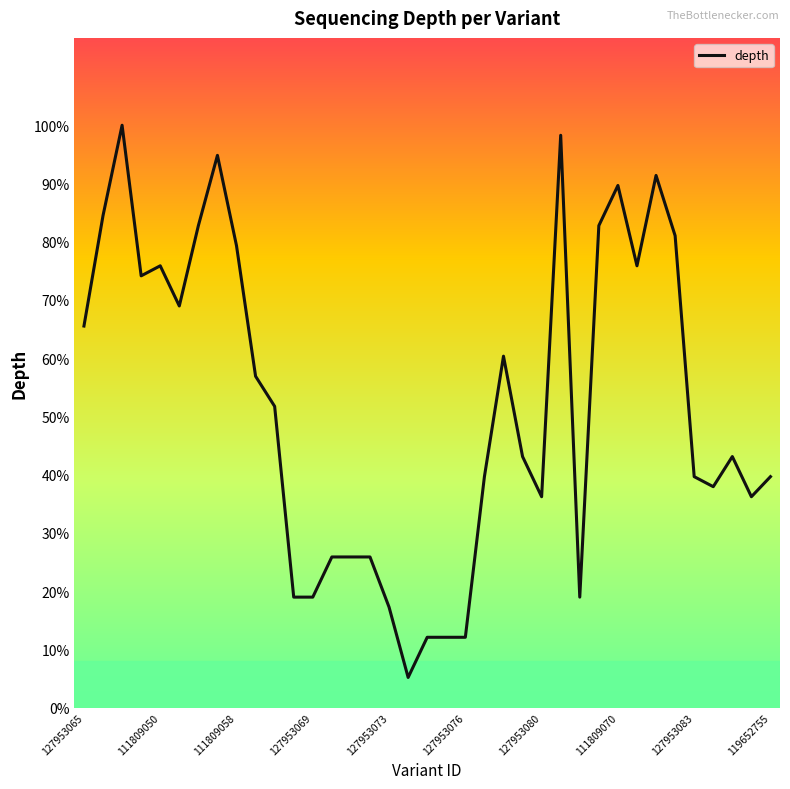

Which label corresponds to the largest value in the chart?

111809058